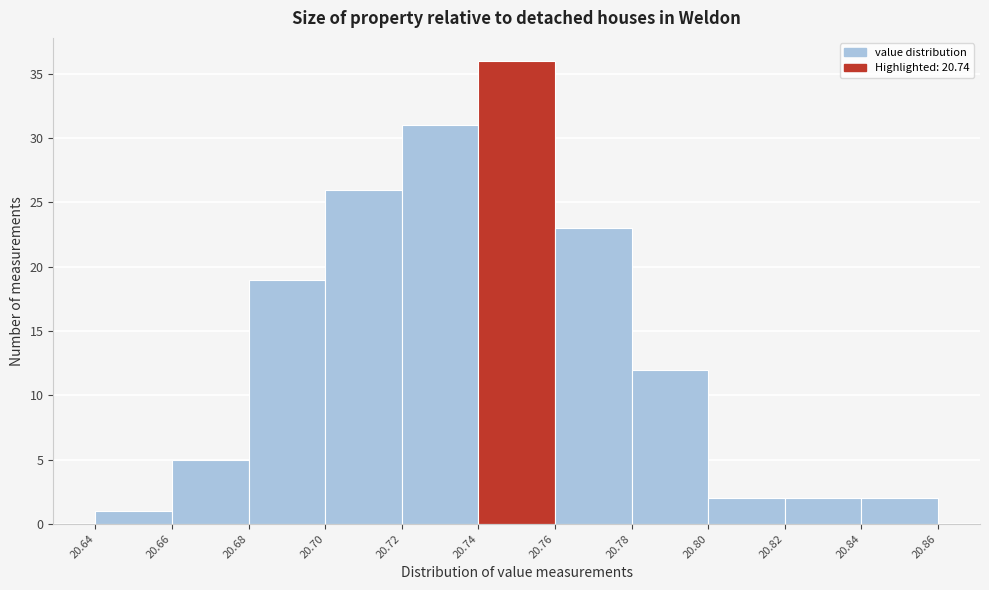

How tall is the bar that spans 20.66 to 20.68 on the x-axis? The values are not printed on the chart, so give them approximately, as read against the axis.

5